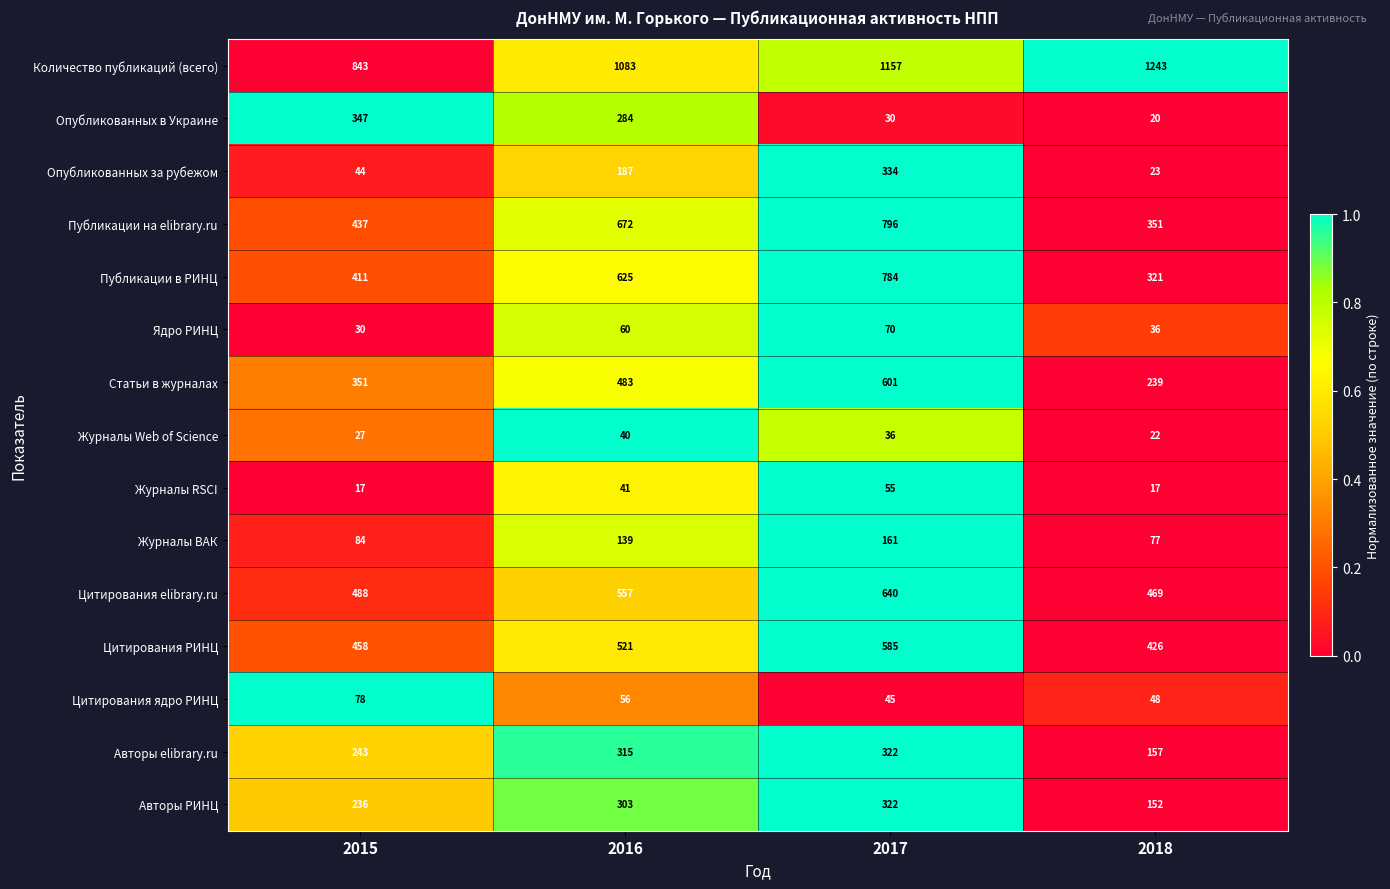

True or false: Авторы elibrary.ru has a value of 243 at 2015.

True